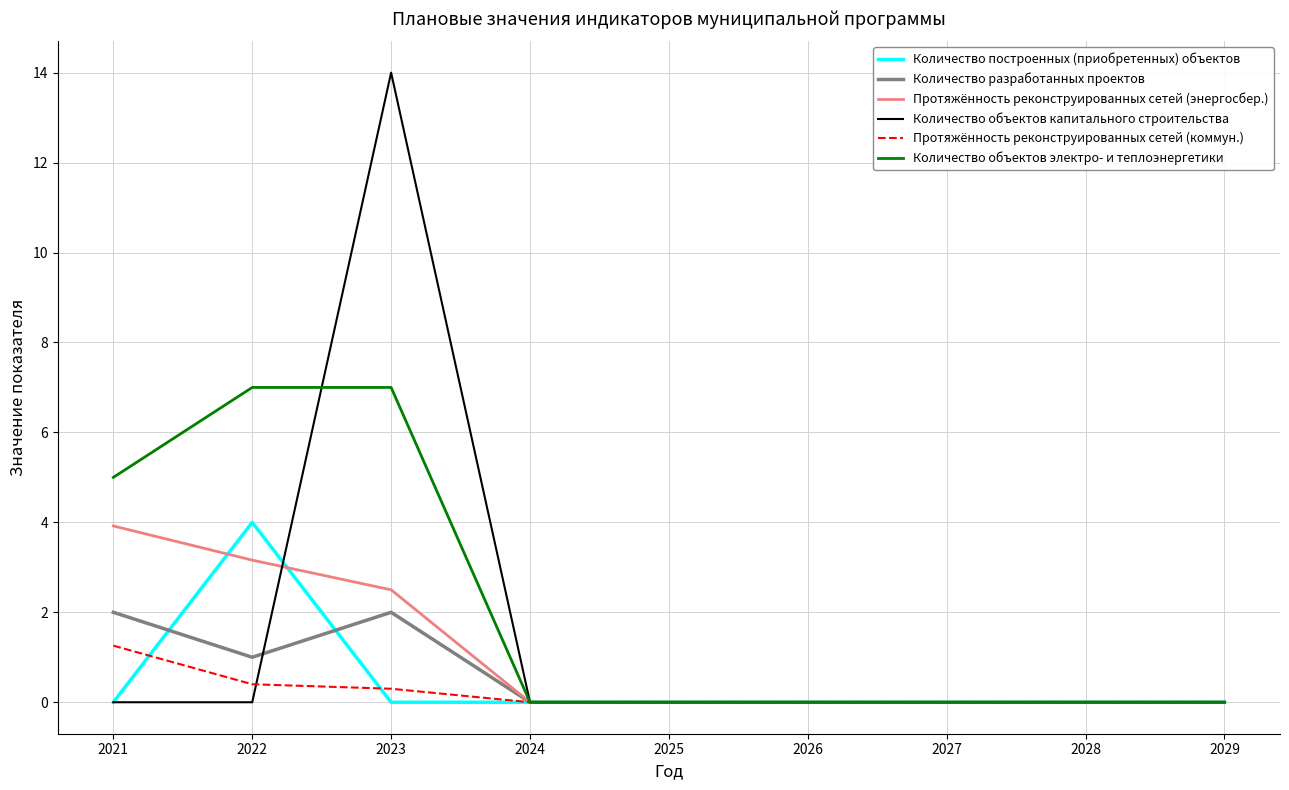

Which series has the largest range (max minus min)?

Количество объектов капитального строительства